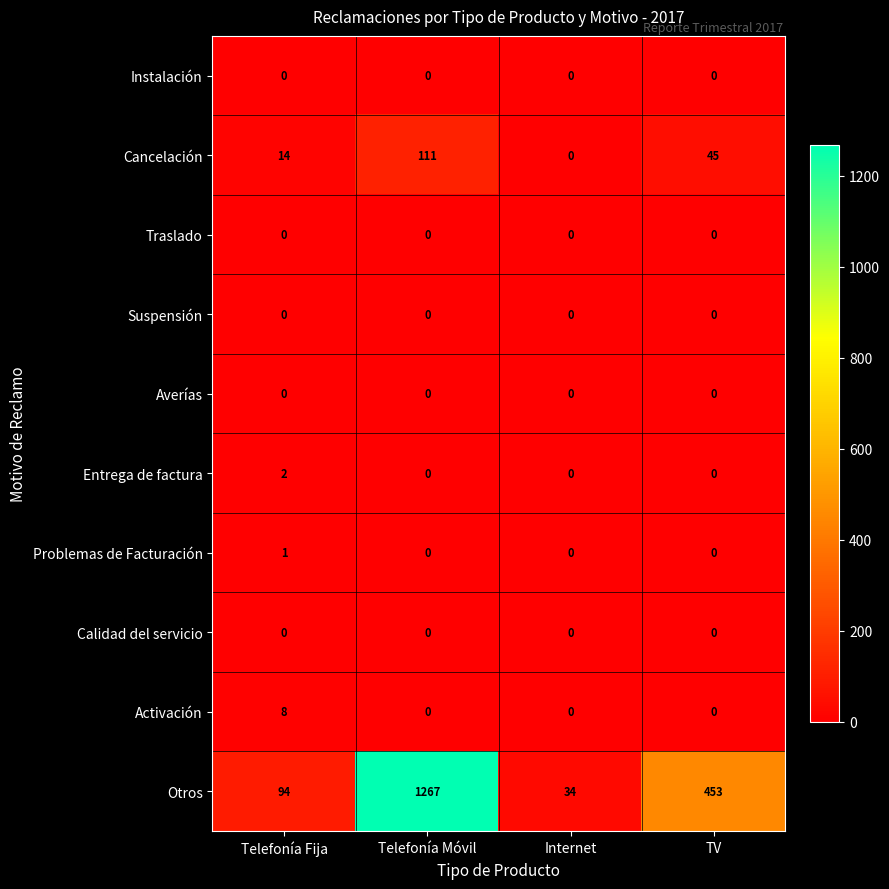

What is the maximum value shown in the chart?

1267